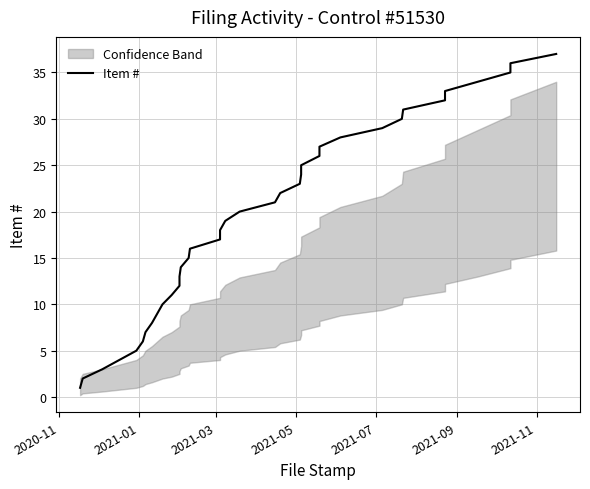

How many values are below 19?

18